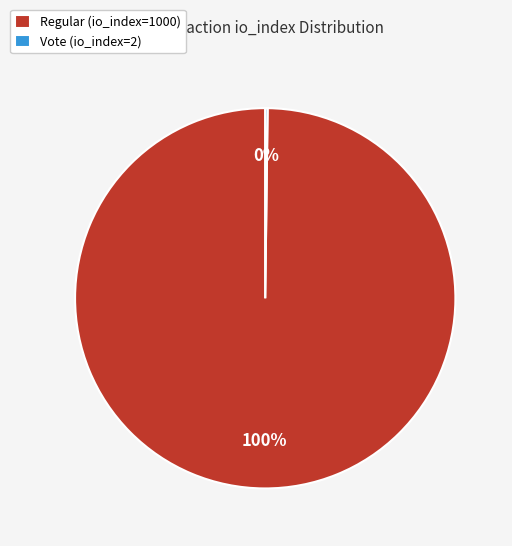

Does any single category account for the majority?

Yes